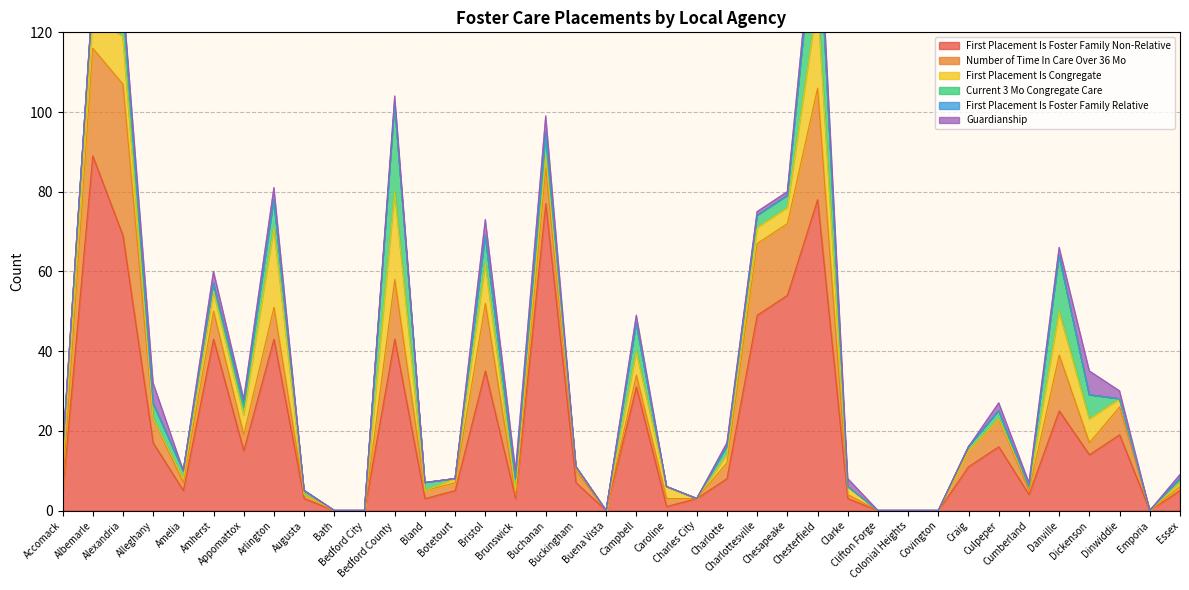

What position from the right is Craig?

8